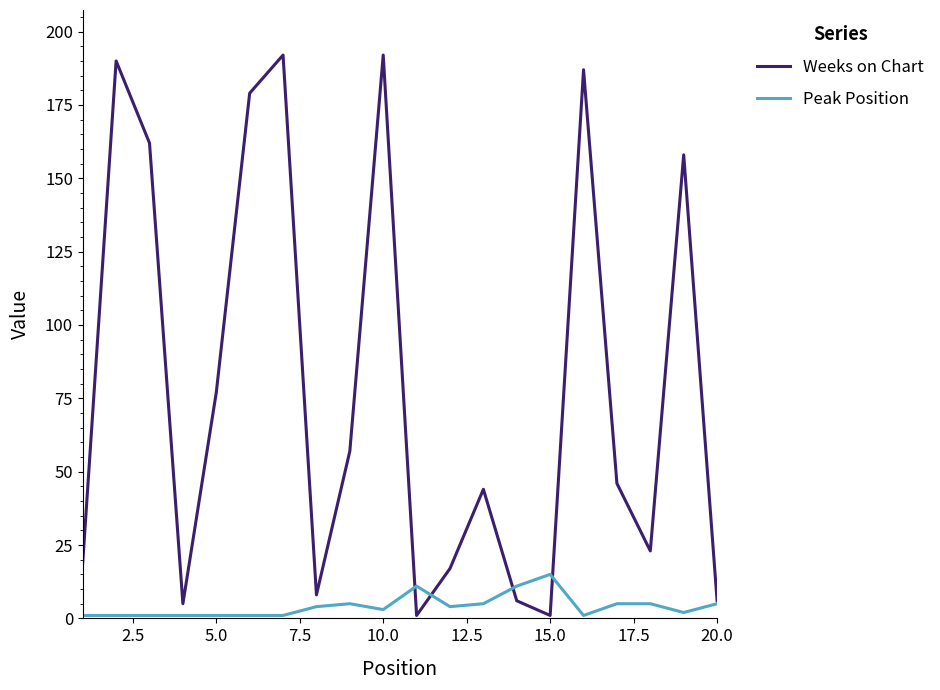

Which series has the largest range (max minus min)?

Weeks on Chart